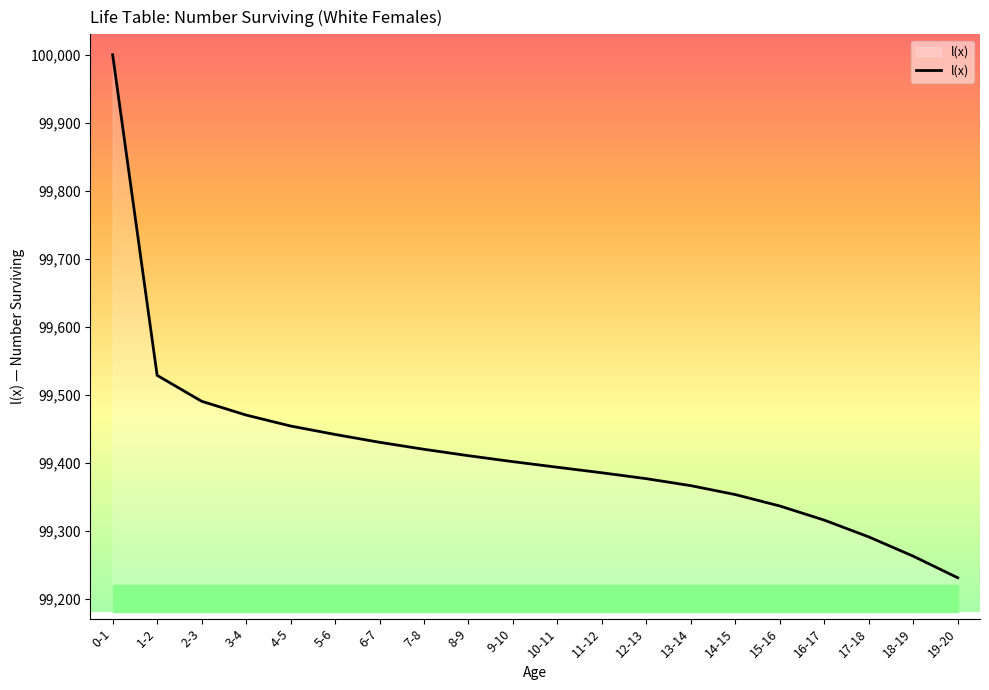

What position from the right is 1-2?

19